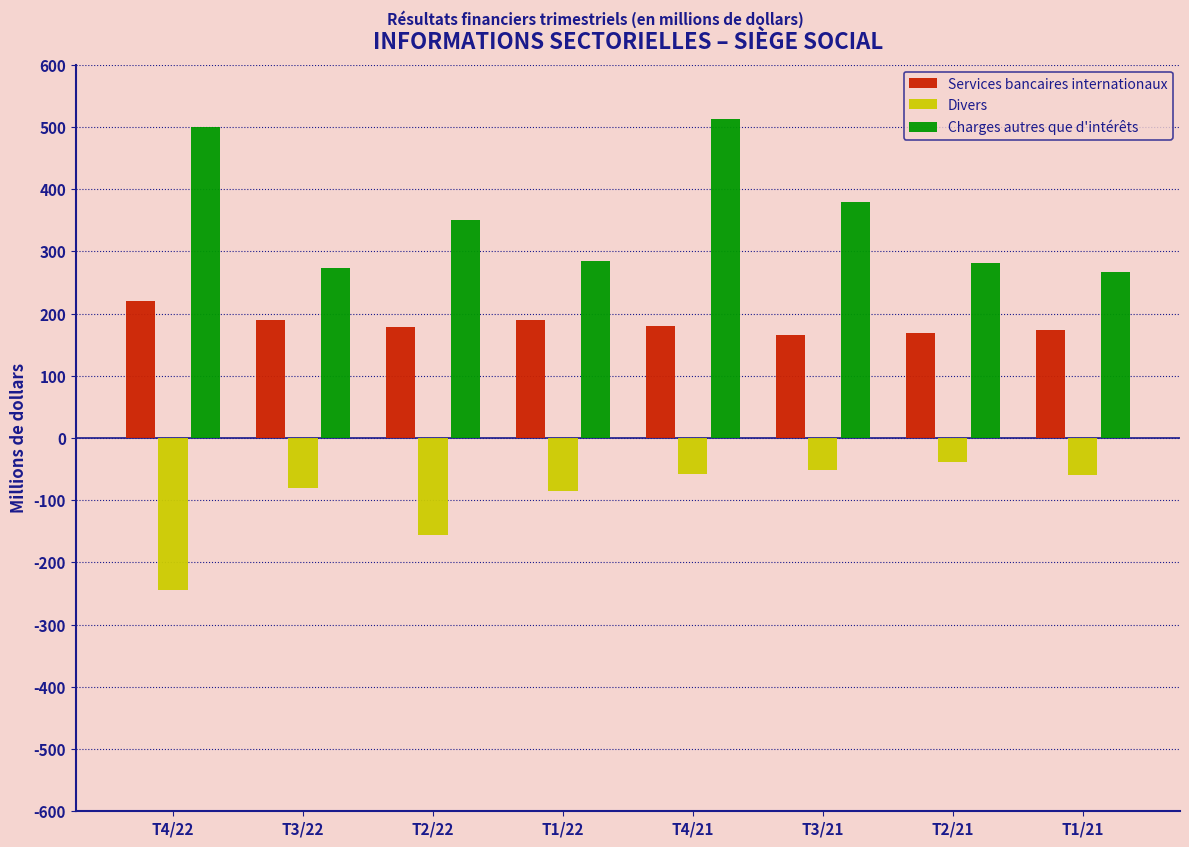

What is the spread (max minus min) of values at T4/21?

571